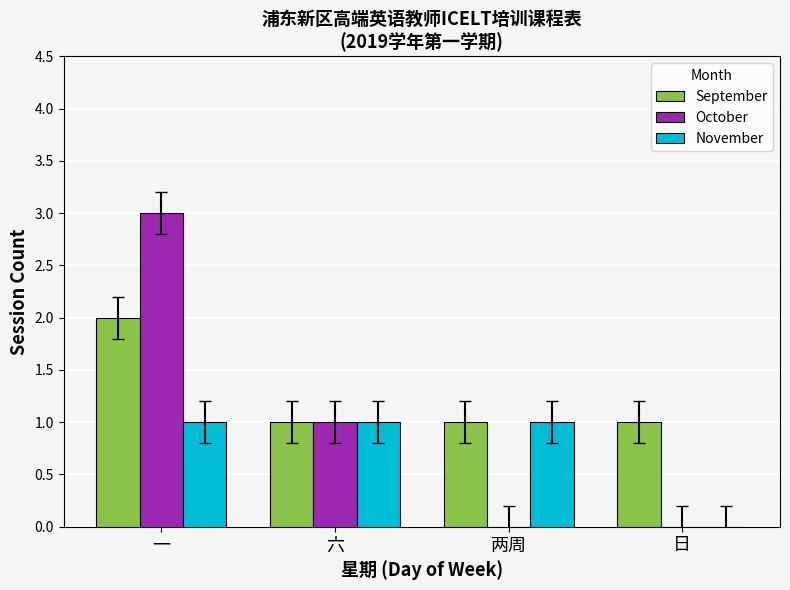

The October series shows 1 at 六. True or false?

True